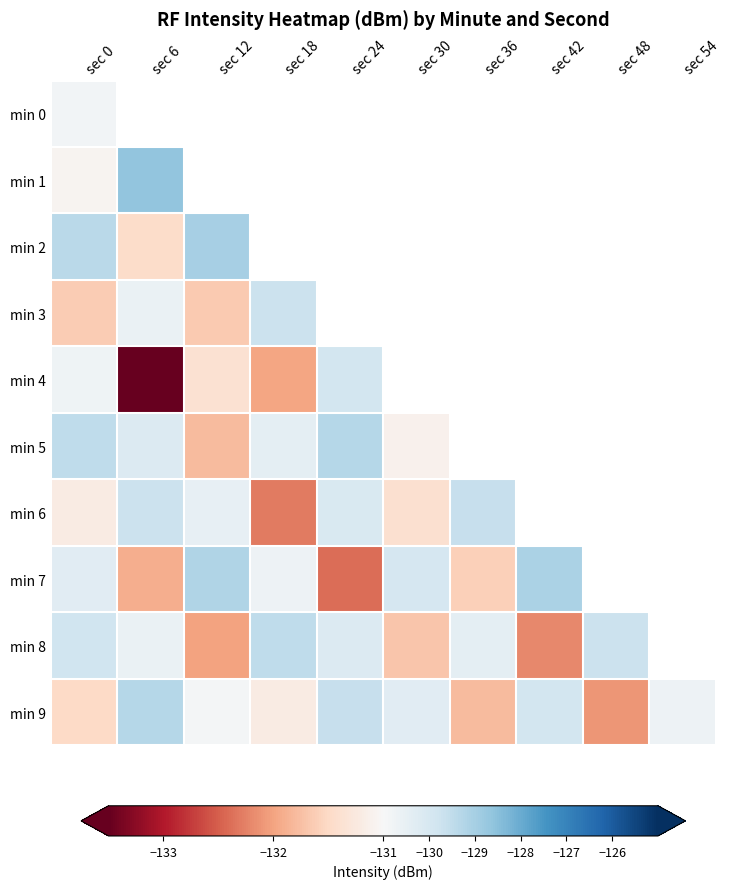

Reading left to right, transcribe all the data shown in this chart.

min 0: sec 0=-130.8	sec 6=-130.1	sec 12=-131.2	sec 18=-130.6	sec 24=-131.8	sec 30=-130.0	sec 36=-131.1	sec 42=-130.3	sec 48=-131.6	sec 54=-130.9
min 1: sec 0=-131.1	sec 6=-128.6	sec 12=-131.4	sec 18=-125.8	sec 24=-129.5	sec 30=-129.7	sec 36=-130.1	sec 42=-131.5	sec 48=-132.3	sec 54=-129.5
min 2: sec 0=-129.4	sec 6=-131.5	sec 12=-129.0	sec 18=-131.9	sec 24=-130.0	sec 30=-129.8	sec 36=-131.4	sec 42=-131.5	sec 48=-131.9	sec 54=-130.9
min 3: sec 0=-131.6	sec 6=-130.6	sec 12=-131.7	sec 18=-129.7	sec 24=-132.8	sec 30=-133.2	sec 36=-131.8	sec 42=-131.2	sec 48=-130.0	sec 54=-130.0
min 4: sec 0=-130.8	sec 6=-133.9	sec 12=-131.4	sec 18=-132.0	sec 24=-129.9	sec 30=-130.0	sec 36=-132.8	sec 42=-130.3	sec 48=-132.2	sec 54=-132.2
min 5: sec 0=-129.5	sec 6=-130.2	sec 12=-131.8	sec 18=-130.4	sec 24=-129.3	sec 30=-131.1	sec 36=-130.6	sec 42=-132.1	sec 48=-129.8	sec 54=-130.9
min 6: sec 0=-131.2	sec 6=-129.7	sec 12=-130.5	sec 18=-132.3	sec 24=-130.1	sec 30=-131.4	sec 36=-129.6	sec 42=-130.8	sec 48=-131.0	sec 54=-129.4
min 7: sec 0=-130.3	sec 6=-131.9	sec 12=-129.2	sec 18=-130.7	sec 24=-132.4	sec 30=-130.0	sec 36=-131.6	sec 42=-129.1	sec 48=-130.5	sec 54=-131.3
min 8: sec 0=-129.8	sec 6=-130.6	sec 12=-132.0	sec 18=-129.5	sec 24=-130.2	sec 30=-131.7	sec 36=-130.4	sec 42=-132.2	sec 48=-129.7	sec 54=-130.1
min 9: sec 0=-131.5	sec 6=-129.3	sec 12=-130.9	sec 18=-131.2	sec 24=-129.6	sec 30=-130.3	sec 36=-131.8	sec 42=-129.9	sec 48=-132.1	sec 54=-130.7